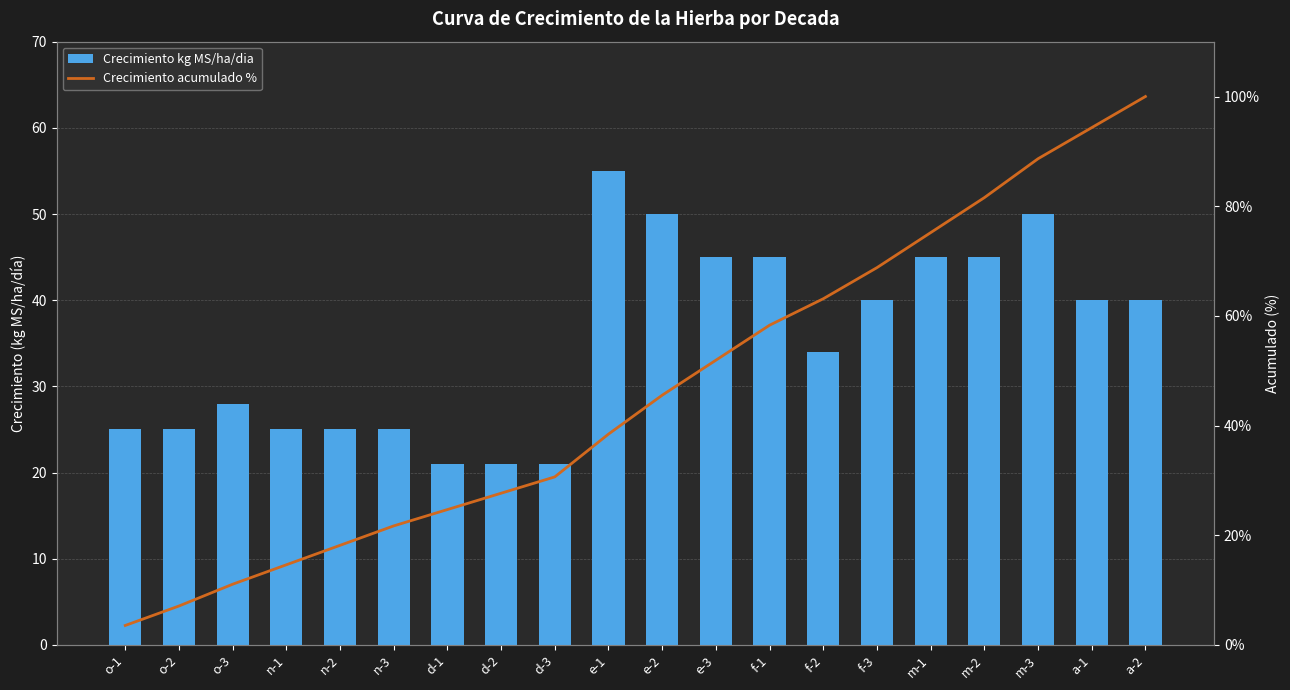

At which category does the chart reach its peak across all series?

a-2